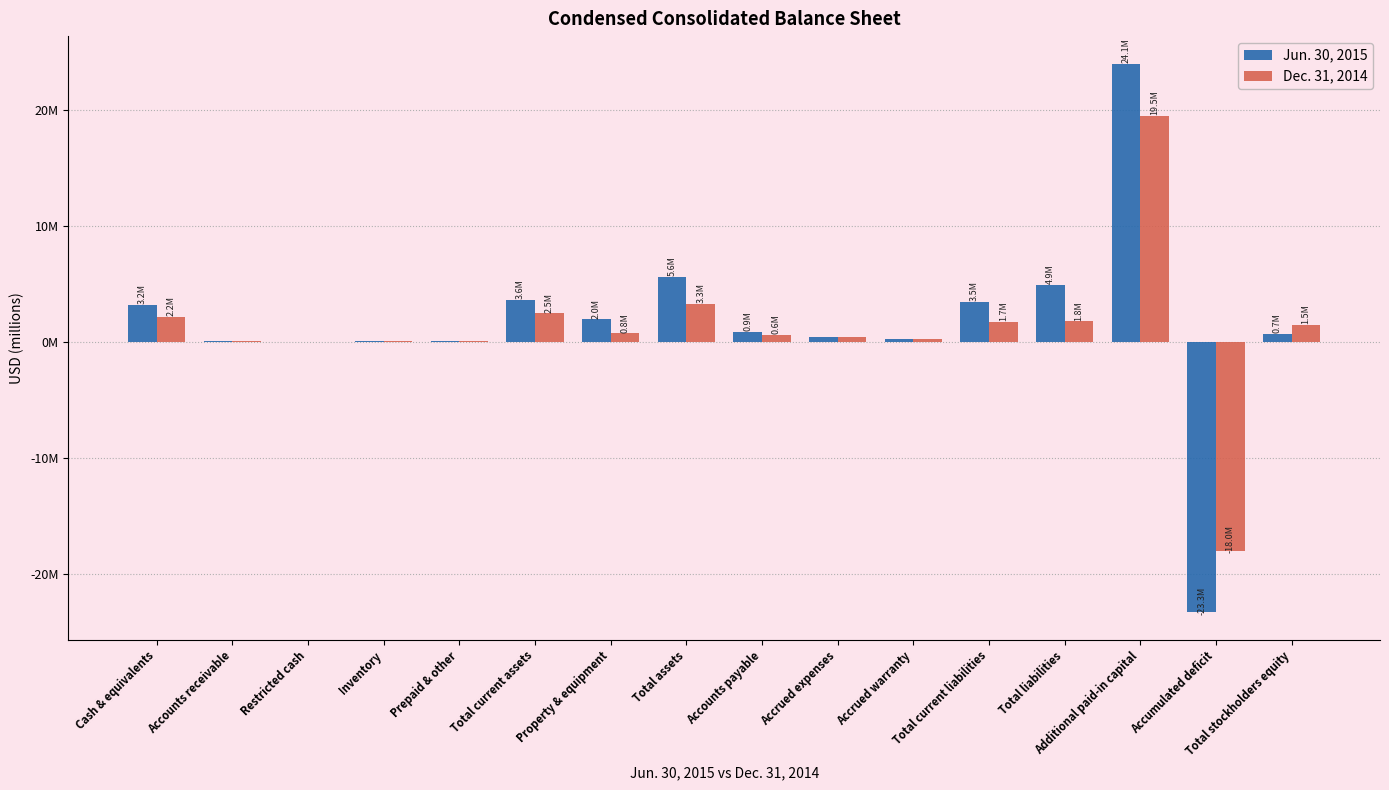

Is the value of Jun. 30, 2015 at Accumulated deficit greater than the value of Dec. 31, 2014 at Prepaid & other?

No